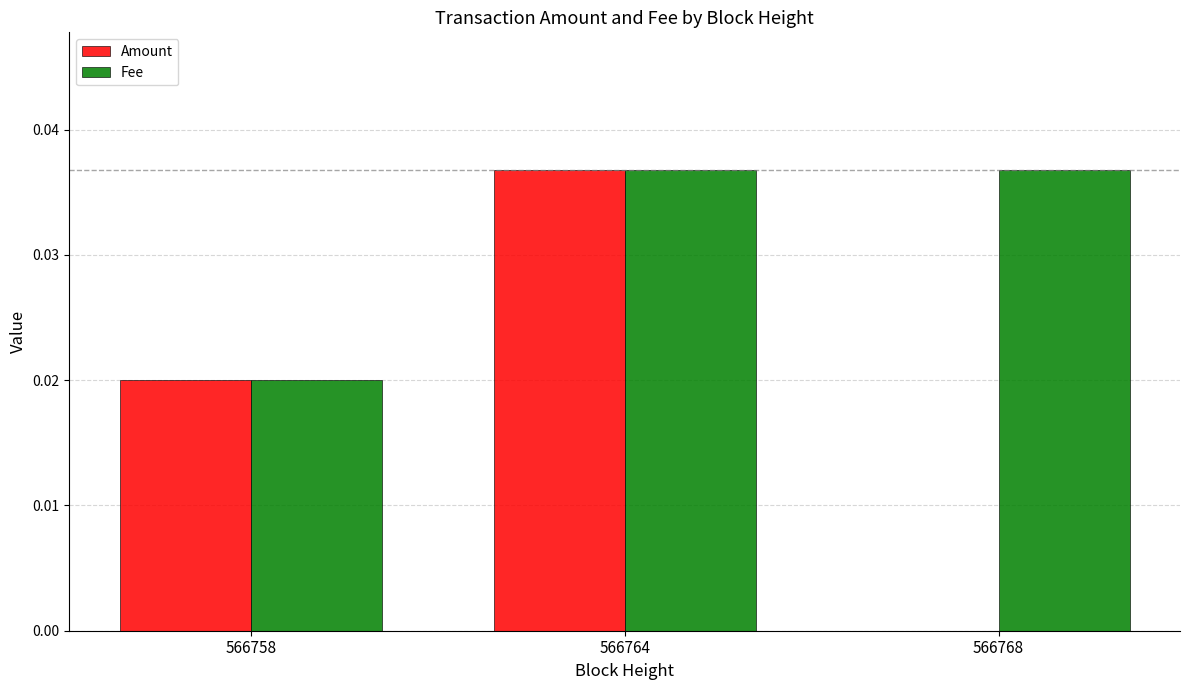

At which label does Amount reach its peak?

566764